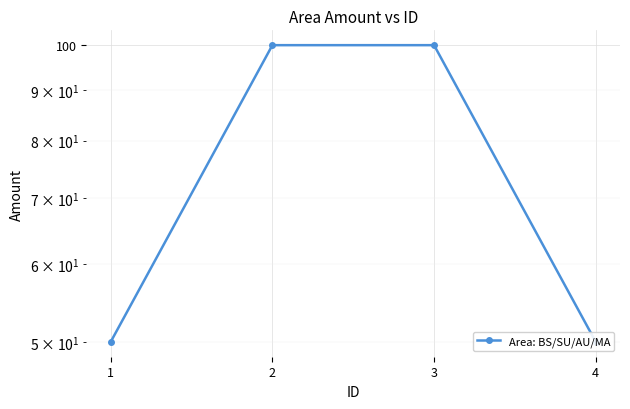

What is the sum of the values at 1 and 3?

150